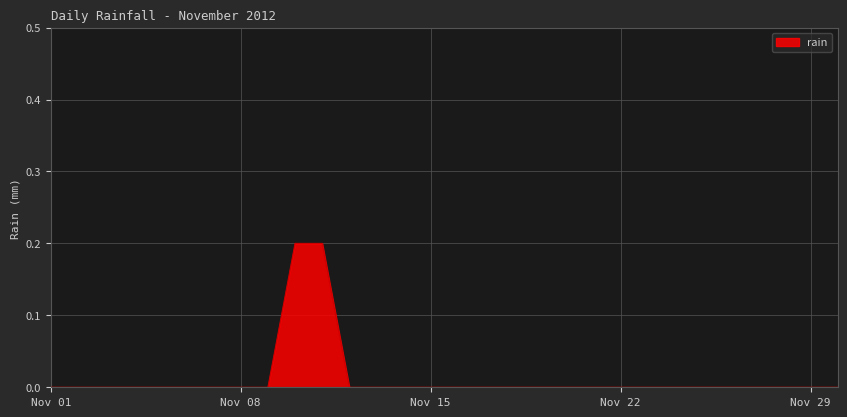

How many values are between 0 and 1?

30